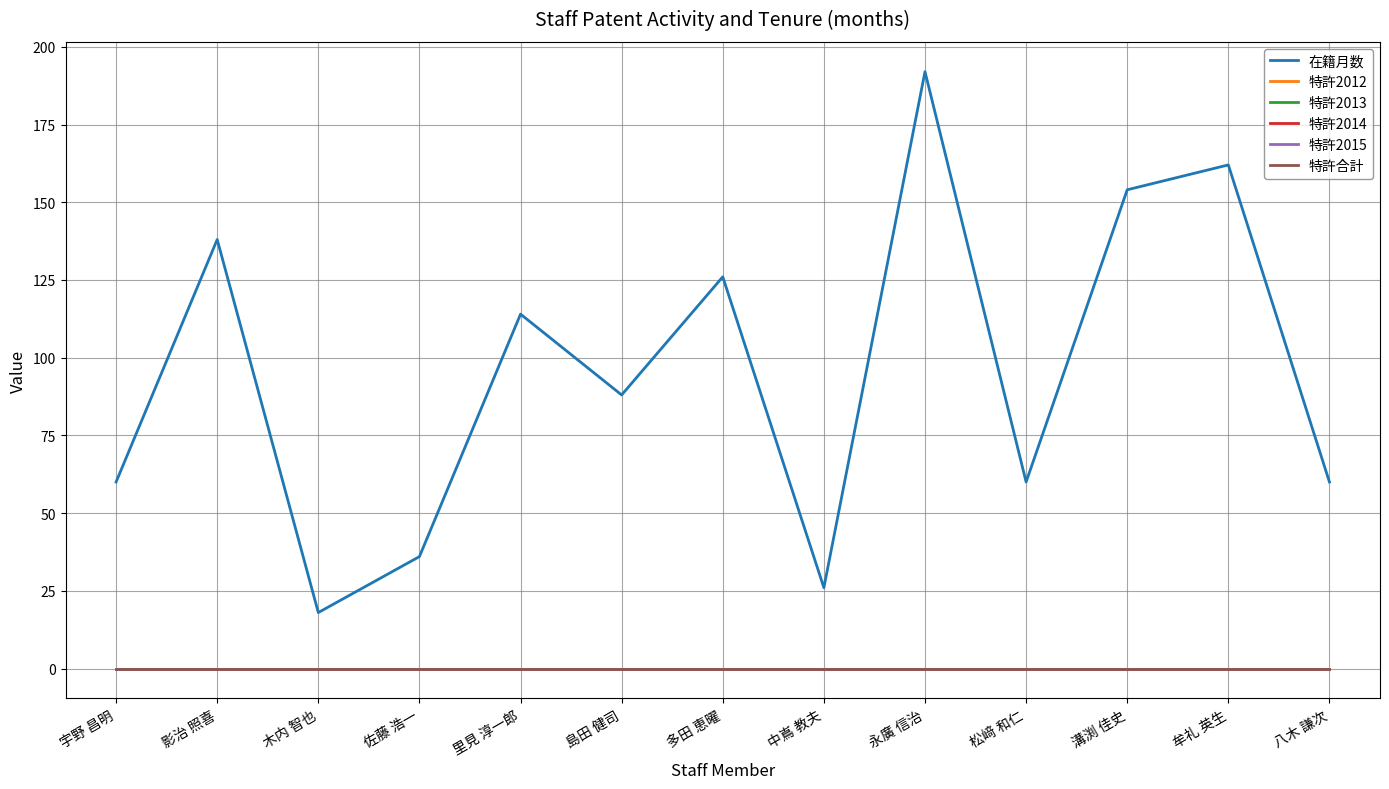

Reading left to right, transcribe all the data shown in this chart.

在籍月数: 宇野 昌明=60	影治 照喜=138	木内 智也=18	佐藤 浩一=36	里見 淳一郎=114	島田 健司=88	多田 恵曜=126	中嶌 教夫=26	永廣 信治=192	松﨑 和仁=60	溝渕 佳史=154	牟礼 英生=162	八木 謙次=60
特許2012: 宇野 昌明=0	影治 照喜=0	木内 智也=0	佐藤 浩一=0	里見 淳一郎=0	島田 健司=0	多田 恵曜=0	中嶌 教夫=0	永廣 信治=0	松﨑 和仁=0	溝渕 佳史=0	牟礼 英生=0	八木 謙次=0
特許2013: 宇野 昌明=0	影治 照喜=0	木内 智也=0	佐藤 浩一=0	里見 淳一郎=0	島田 健司=0	多田 恵曜=0	中嶌 教夫=0	永廣 信治=0	松﨑 和仁=0	溝渕 佳史=0	牟礼 英生=0	八木 謙次=0
特許2014: 宇野 昌明=0	影治 照喜=0	木内 智也=0	佐藤 浩一=0	里見 淳一郎=0	島田 健司=0	多田 恵曜=0	中嶌 教夫=0	永廣 信治=0	松﨑 和仁=0	溝渕 佳史=0	牟礼 英生=0	八木 謙次=0
特許2015: 宇野 昌明=0	影治 照喜=0	木内 智也=0	佐藤 浩一=0	里見 淳一郎=0	島田 健司=0	多田 恵曜=0	中嶌 教夫=0	永廣 信治=0	松﨑 和仁=0	溝渕 佳史=0	牟礼 英生=0	八木 謙次=0
特許合計: 宇野 昌明=0	影治 照喜=0	木内 智也=0	佐藤 浩一=0	里見 淳一郎=0	島田 健司=0	多田 恵曜=0	中嶌 教夫=0	永廣 信治=0	松﨑 和仁=0	溝渕 佳史=0	牟礼 英生=0	八木 謙次=0